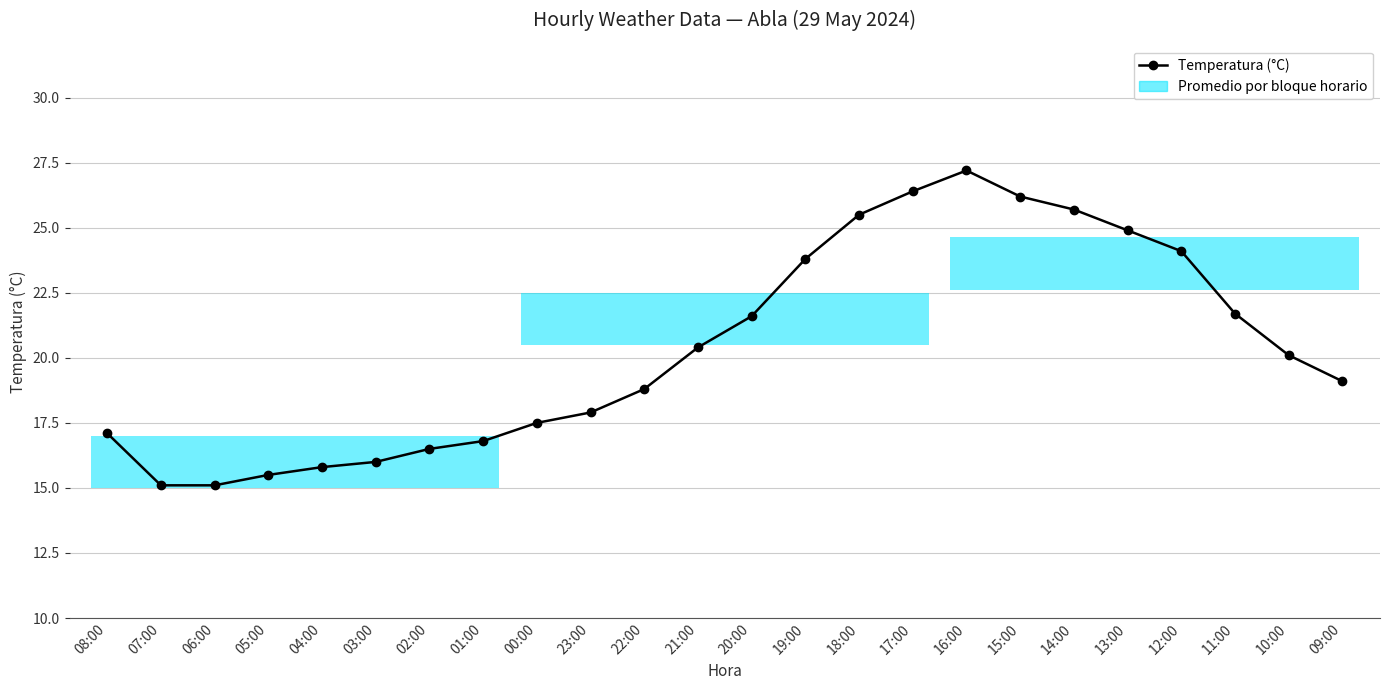

The chart shows a value of 18.8 at 22:00. True or false?

True